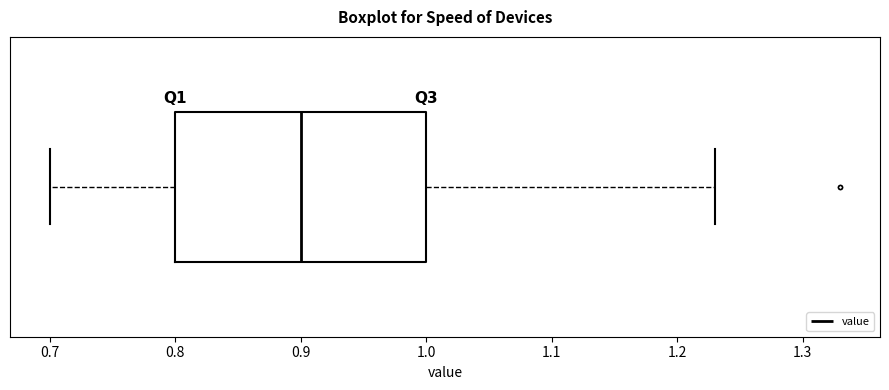

Where is the right edge of the box on the x-axis? The values are not printed on the chart, so give them approximately, as read against the axis.

1.00